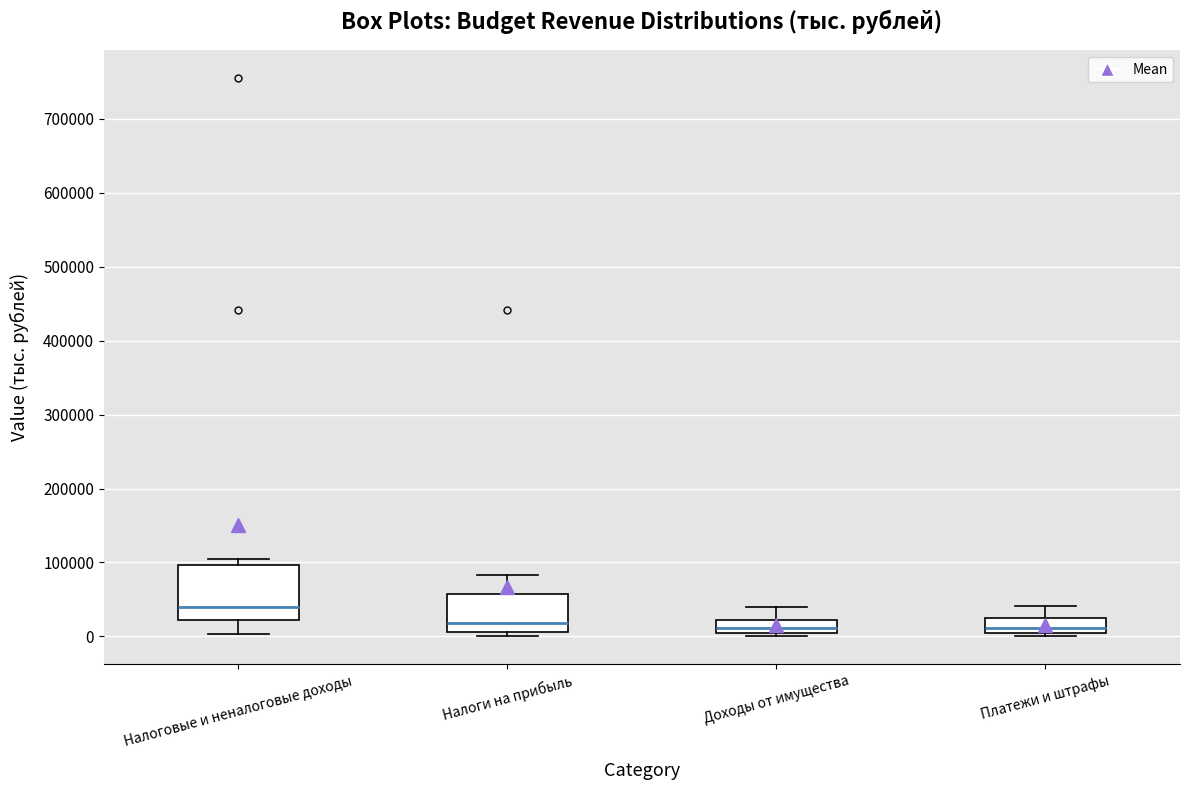

Which box has the highest median line?

Налоговые и неналоговые доходы